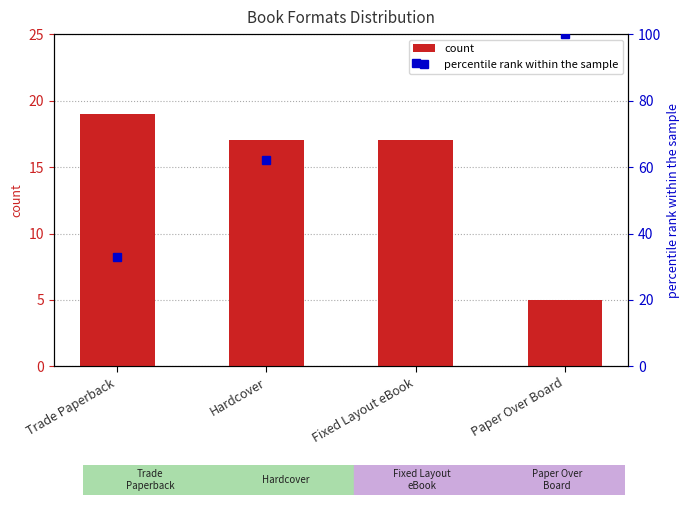

What is the approximate value of count at Trade Paperback?

19